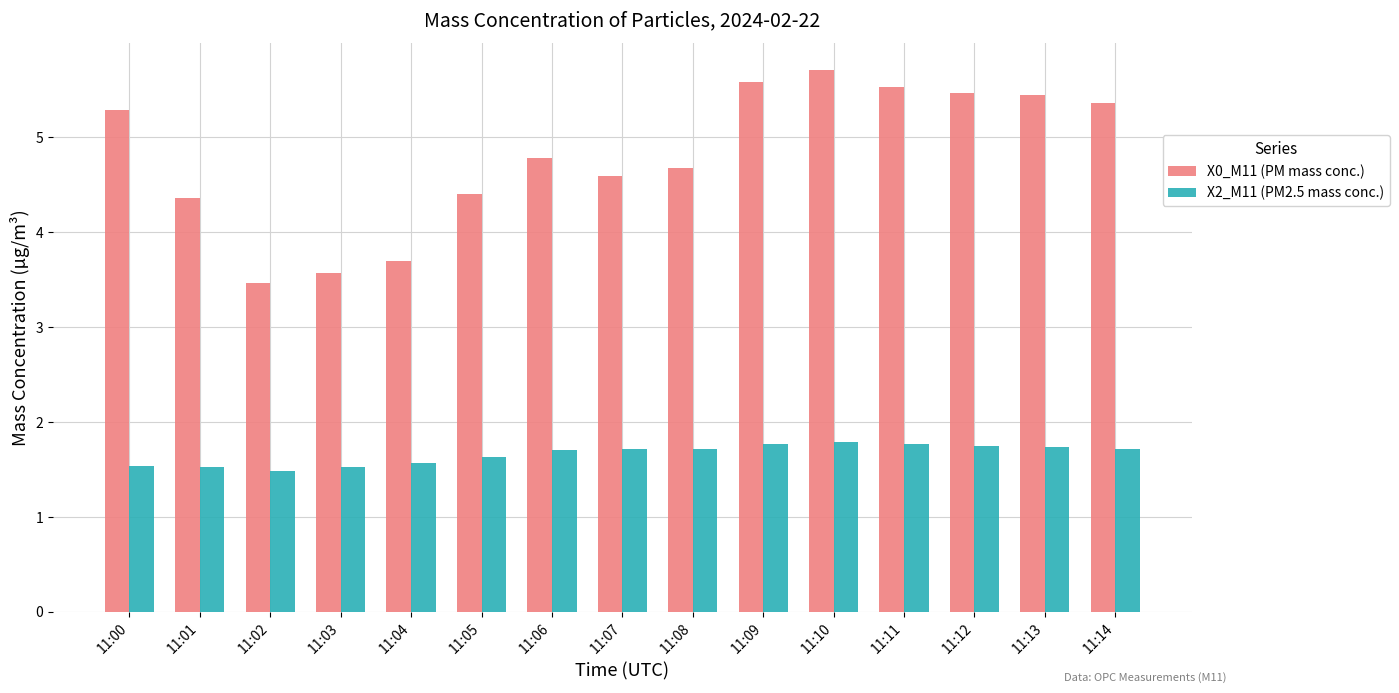

What is the value of the X0_M11 (PM mass conc.) bar at the 5th from the left?

3.7